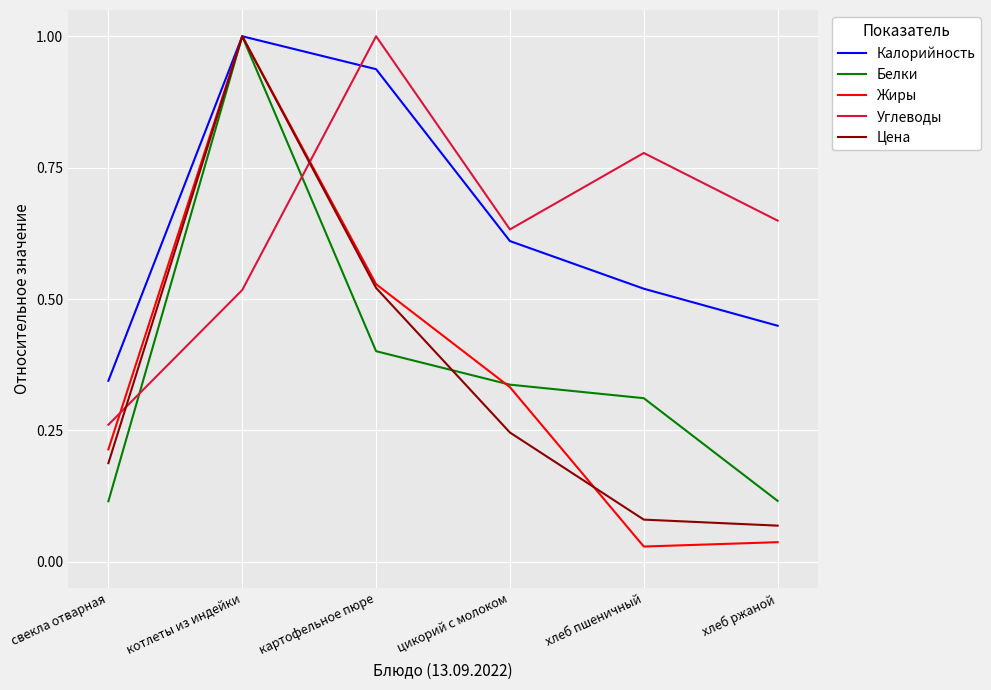

Between свекла отварная and хлеб ржаной, which series saw the biggest shift?

Углеводы